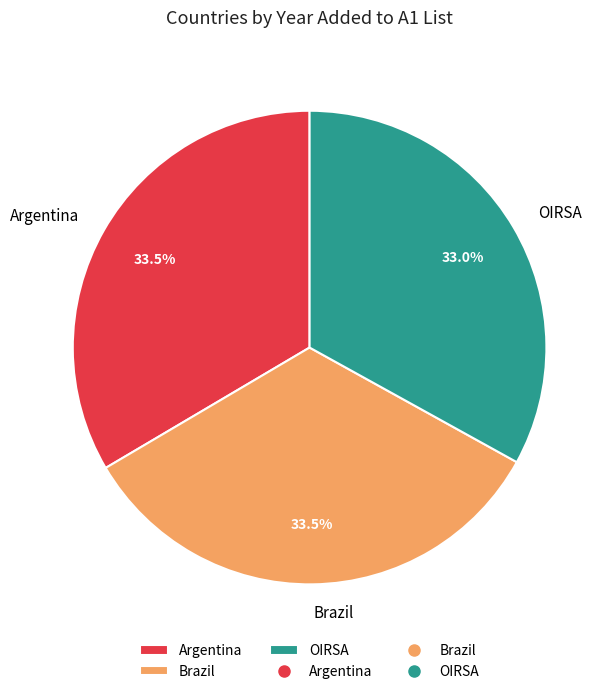

Combined, what portion of the pie is Brazil and OIRSA?

66.5%